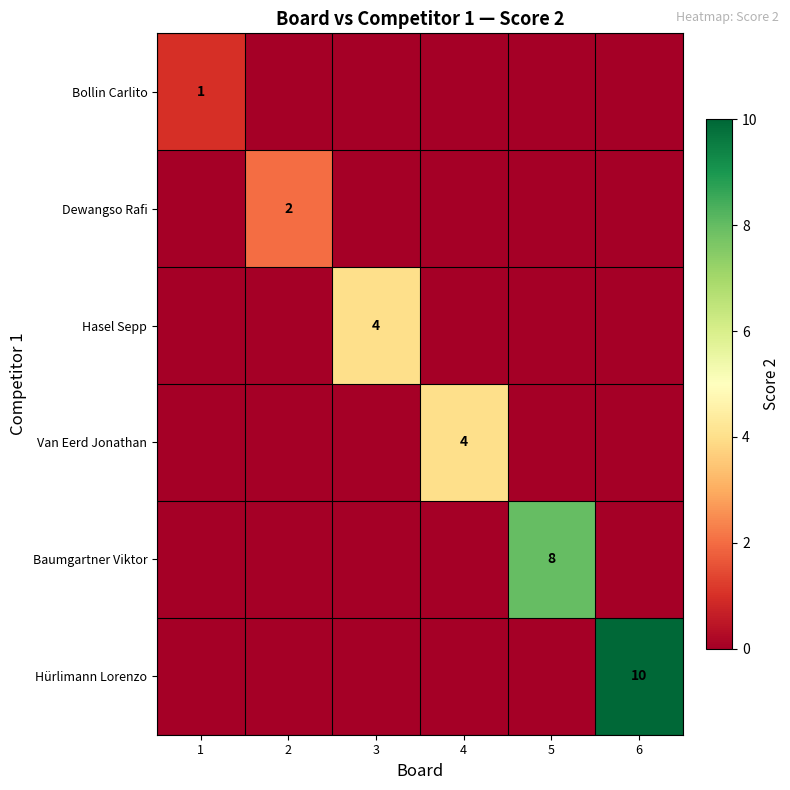

How many distinct data groups are displayed?

6